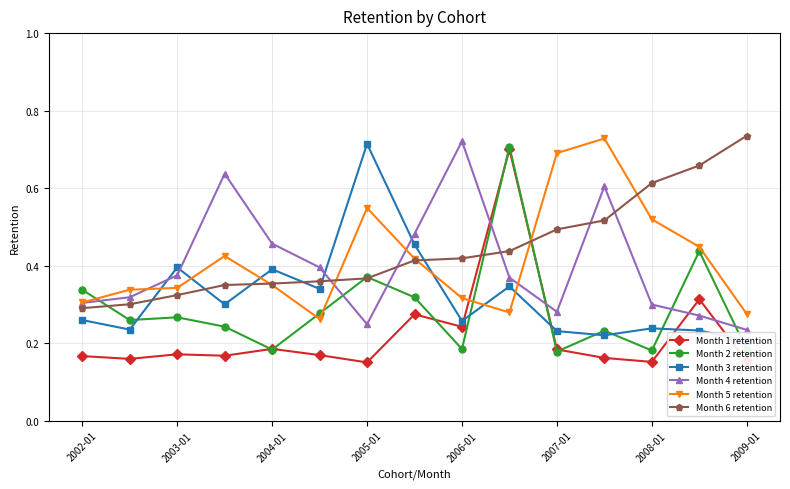

What is the value of the Month 2 retention point at the 13th from the left?

0.2